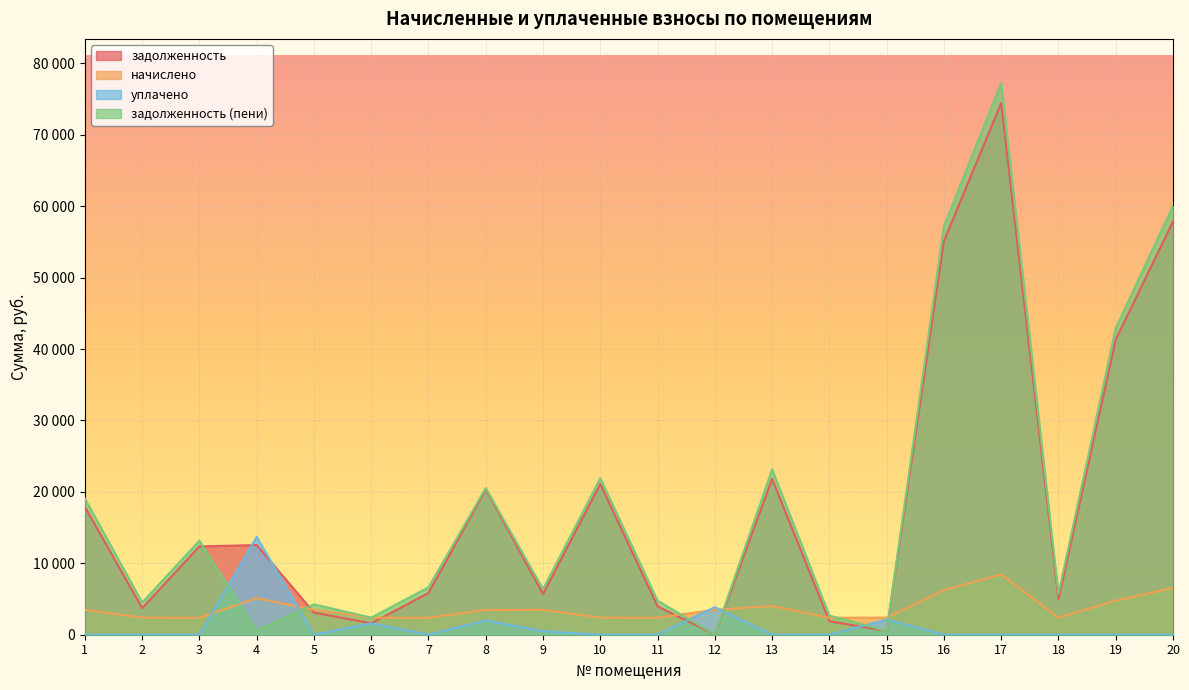

Count the number of categories in the chart.

20